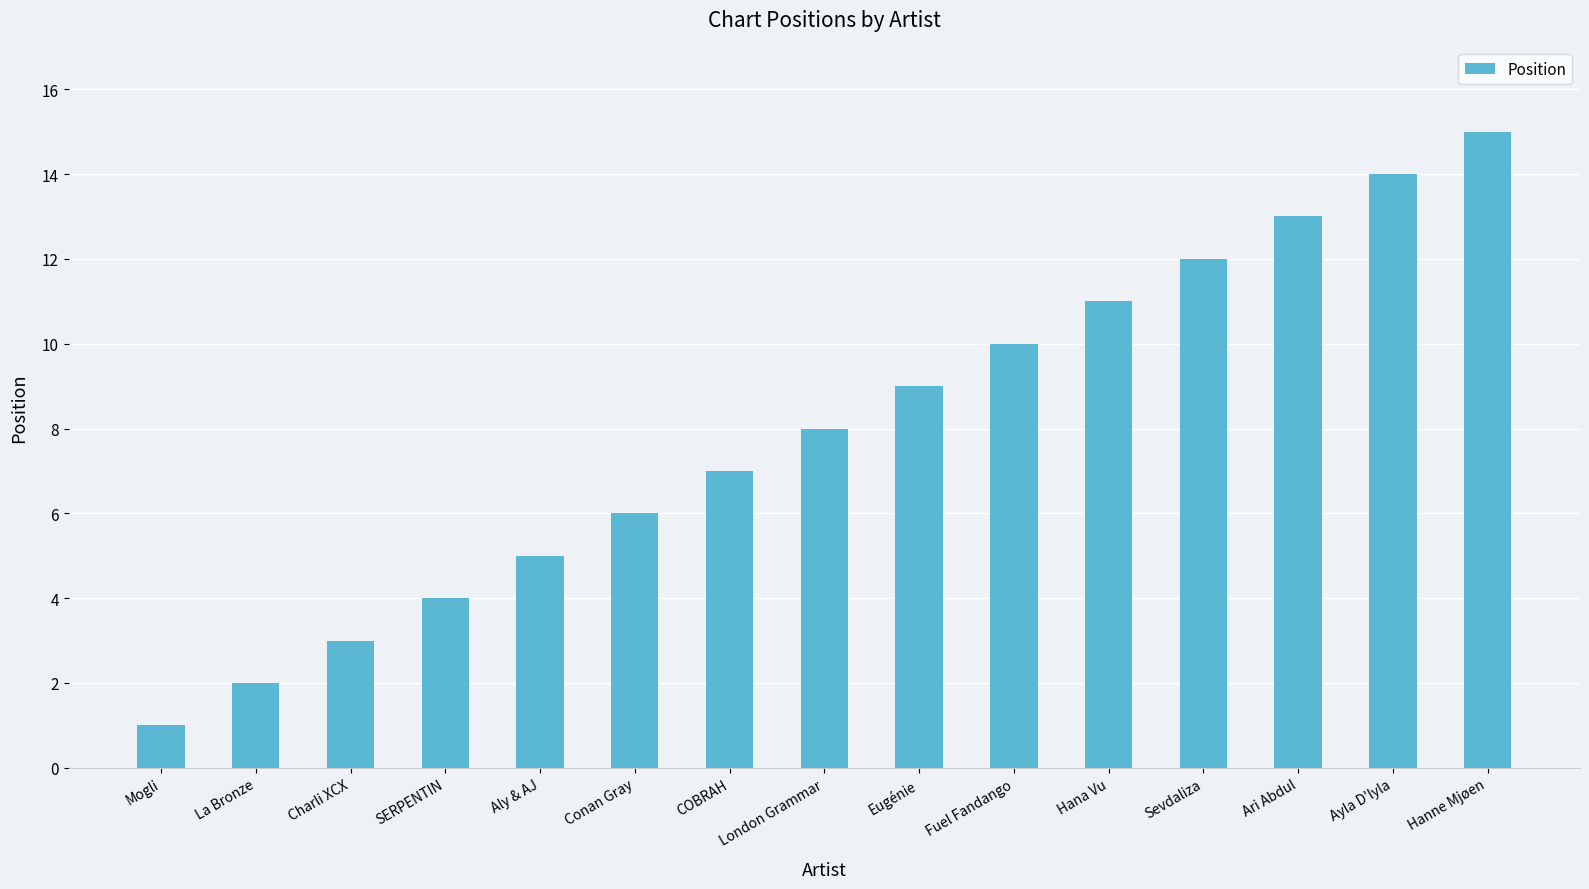

Where is the data nearest to the value 8?

London Grammar